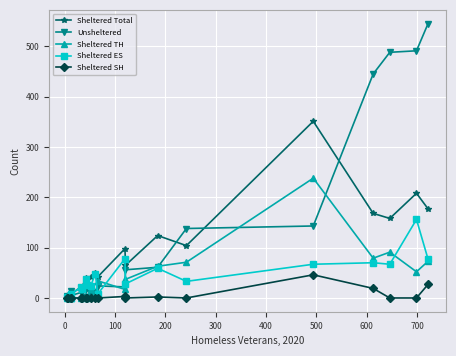

What is the average value of the Sheltered SH series?

5